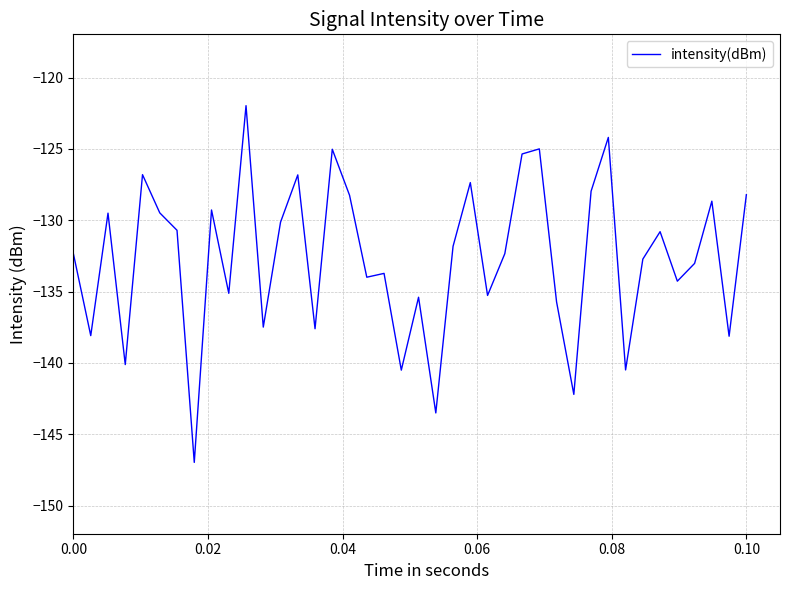

What is the smallest value displayed?

-147.0